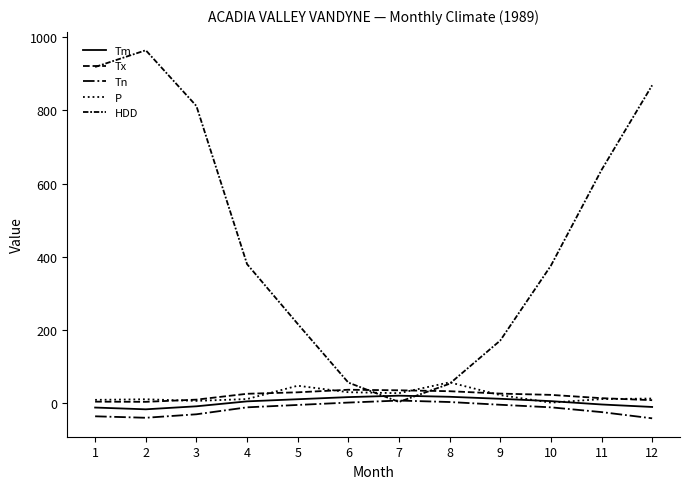

What is the average value of the P series?

20.9